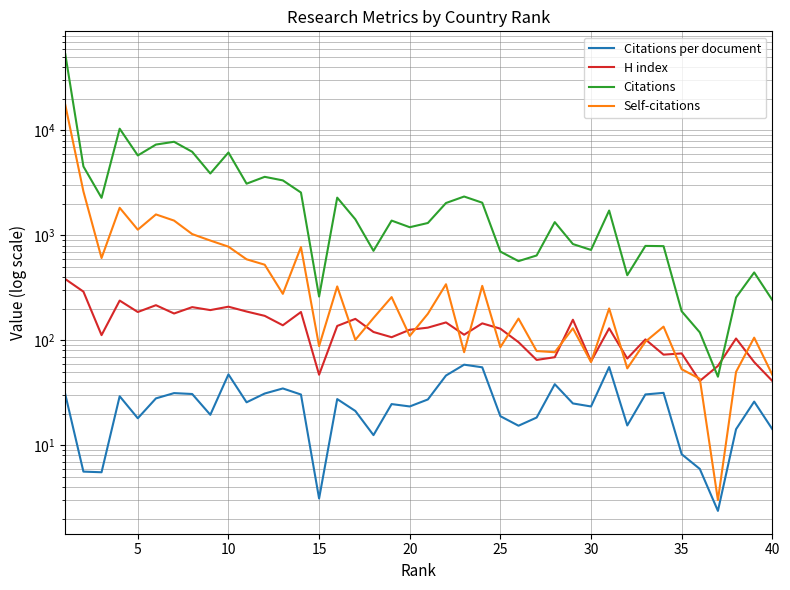

At which category does Self-citations reach its first local valley?

10